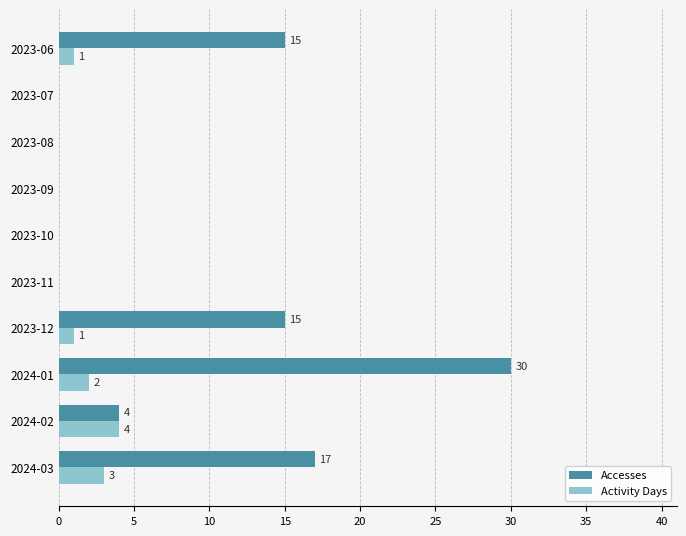

Is the value of Accesses at 2023-06 greater than the value of Activity Days at 2023-10?

Yes